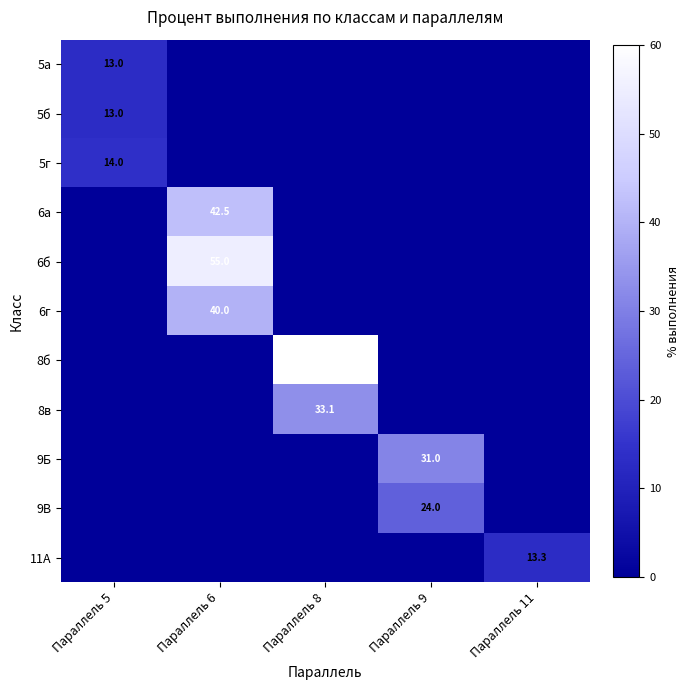

The 5а series shows 13.0 at Параллель 5. True or false?

True